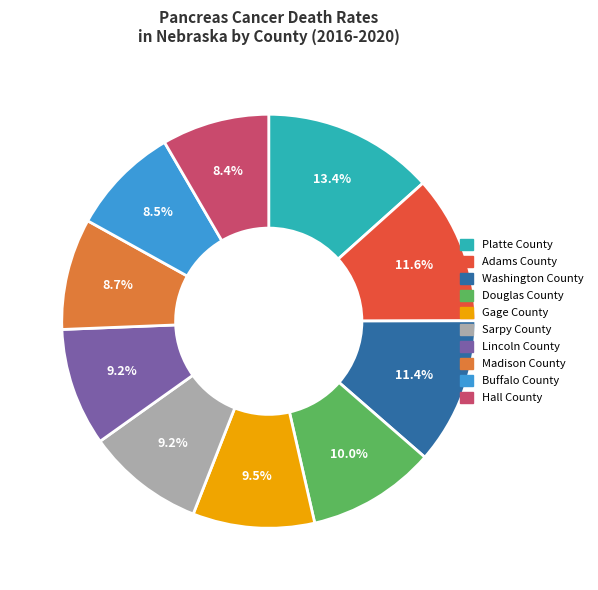

What is the largest slice in the pie chart?

Platte County